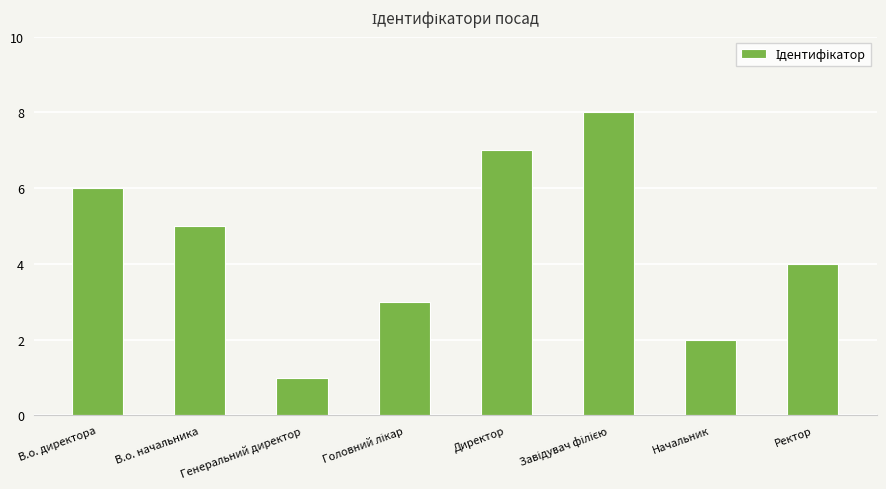

What is the change in value from В.о. директора to Начальник?

-4